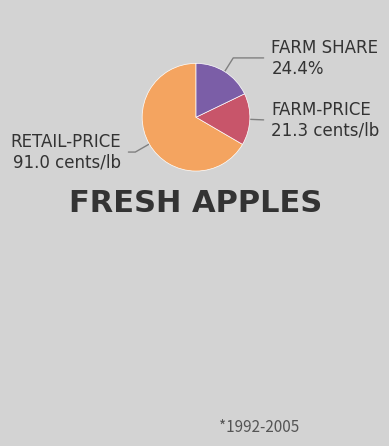

Do Farm share-Percent and 7 together represent more than half of the pie?

No